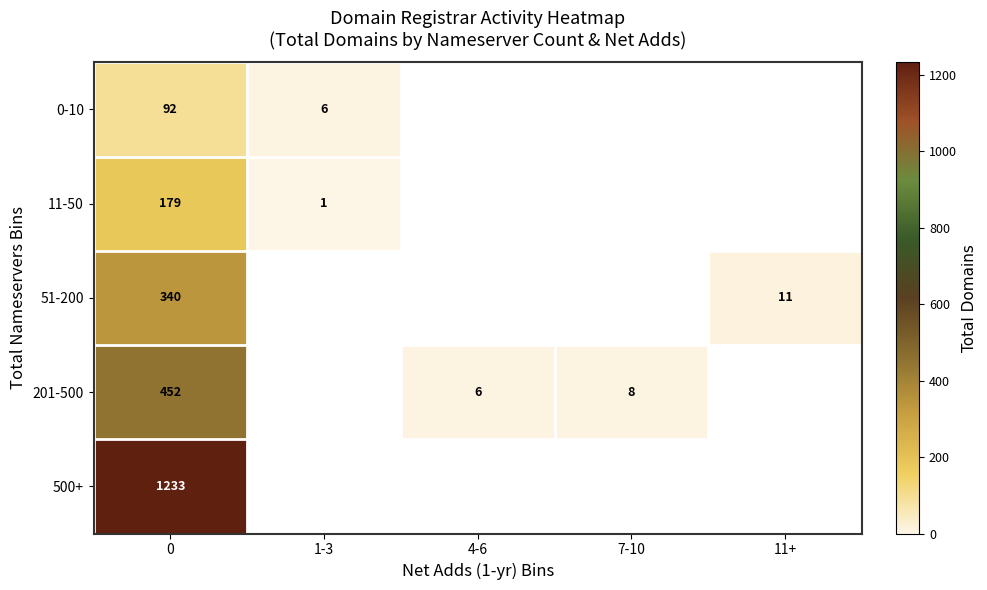

What is the maximum value shown in the chart?

1233.0